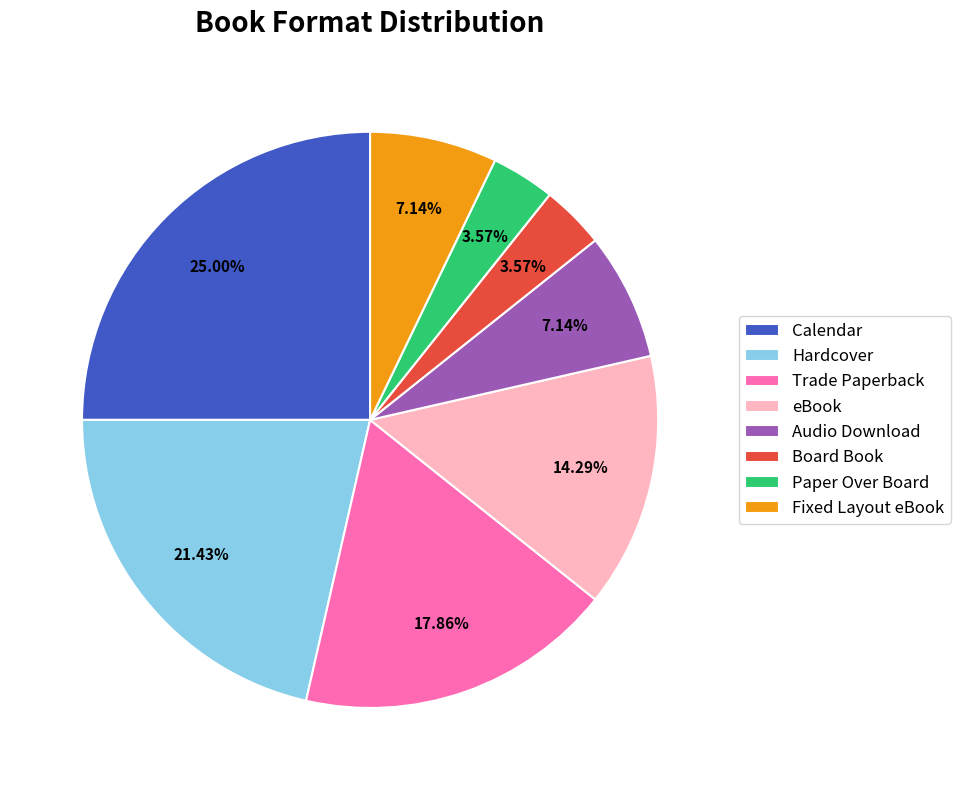

Which category has the biggest portion of the pie?

Calendar